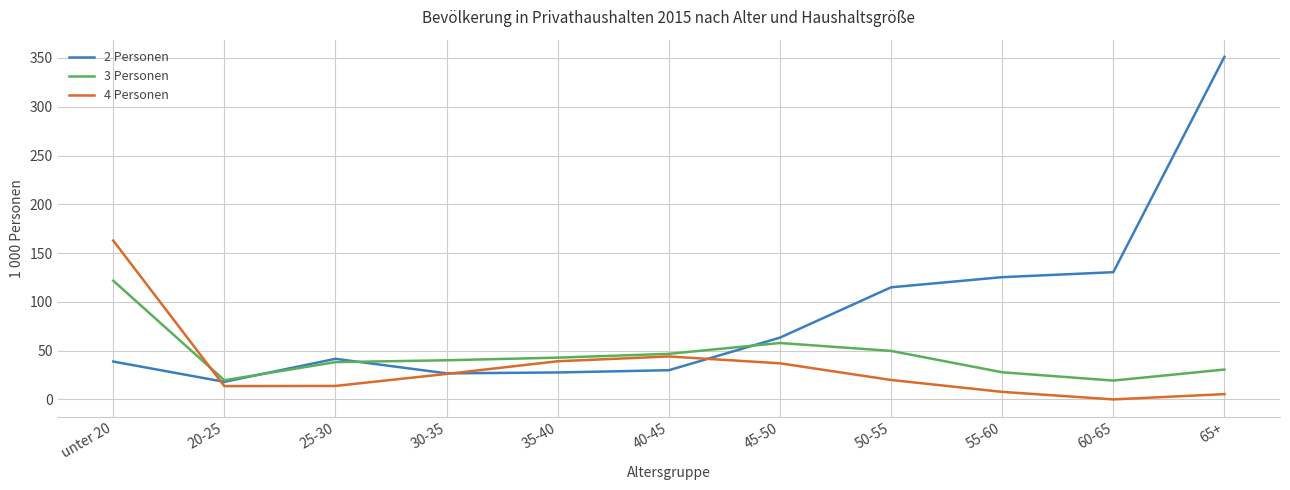

At 60-65, list the series in order from smallest to largest.

4 Personen, 3 Personen, 2 Personen